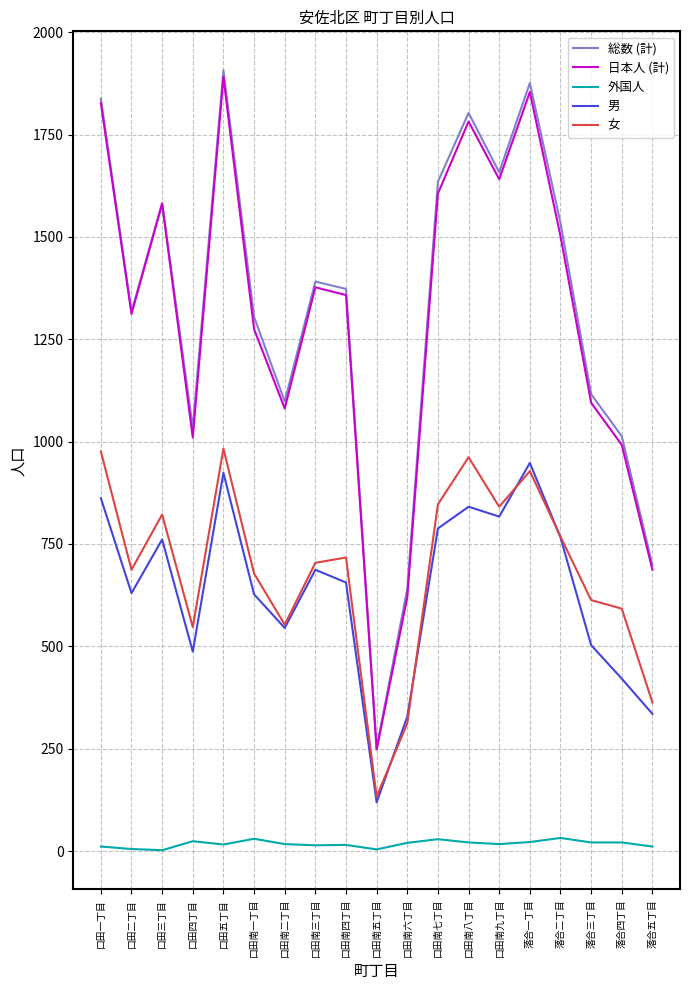

Rank the series at 落合三丁目 from lowest to highest value.

外国人, 男, 女, 日本人 (計), 総数 (計)